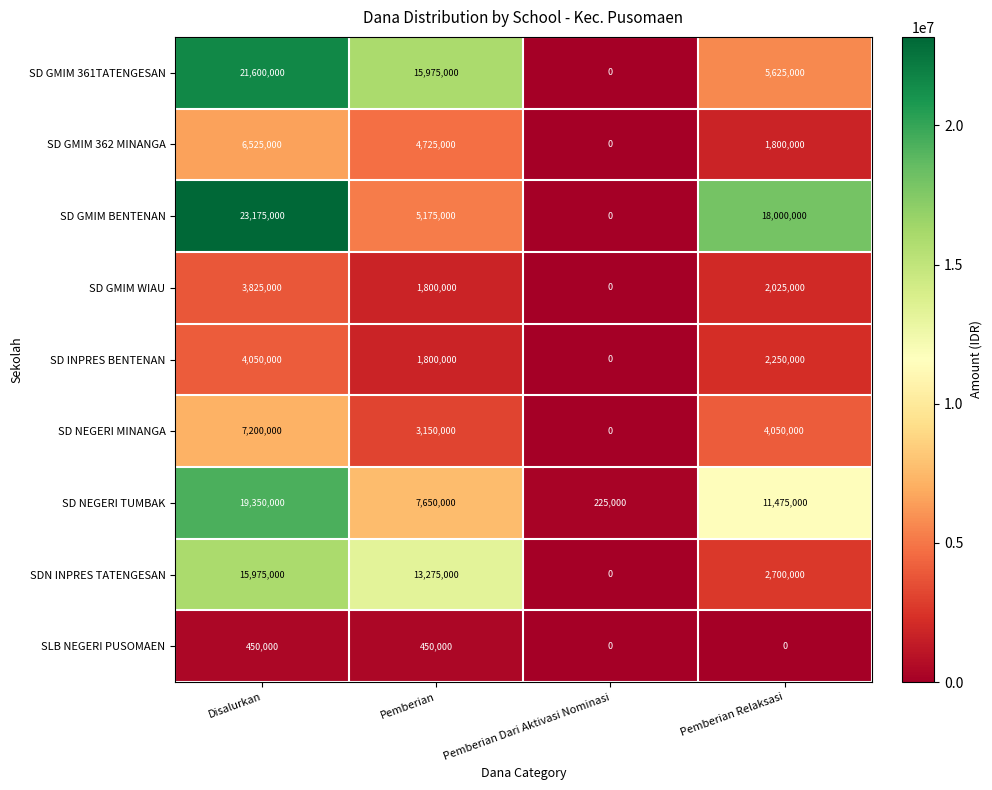

At which label is SD GMIM BENTENAN closest to 11587500?

Pemberian